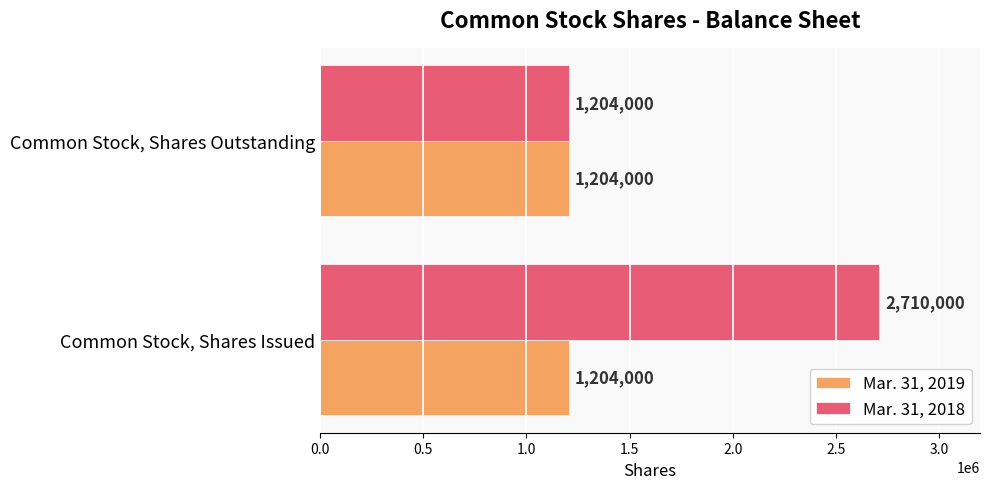

What is the sum of all Mar. 31, 2019 values?

2408000